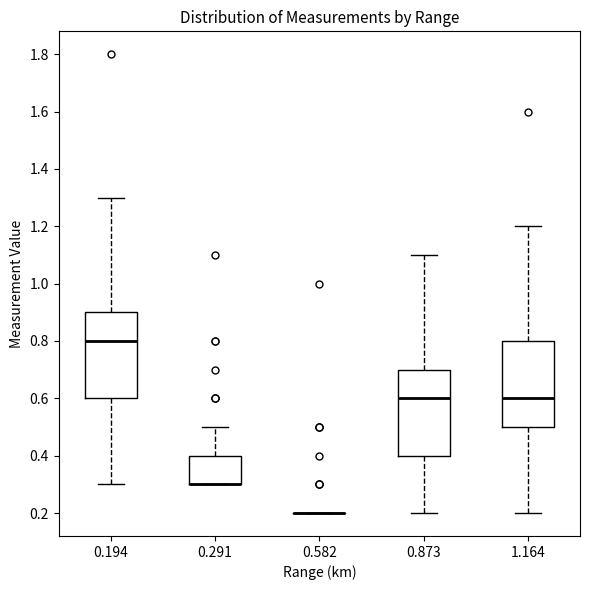

Reading left to right, read every box against the y-axis: the position of its median line, the range the box covers, and the ends of its whiskers. The values are not printed on the chart, so give them approximately, as read against the axis.

0.194: median 0.8, box 0.6 to 0.9, whiskers 0.3 to 1.3
0.291: median 0.3 (drawn on the box's lower edge), box 0.3 to 0.4, whiskers 0.3 to 0.5
0.582: box collapsed to a line at 0.2, whiskers 0.2 to 0.2
0.873: median 0.6, box 0.4 to 0.7, whiskers 0.2 to 1.1
1.164: median 0.6, box 0.5 to 0.8, whiskers 0.2 to 1.2